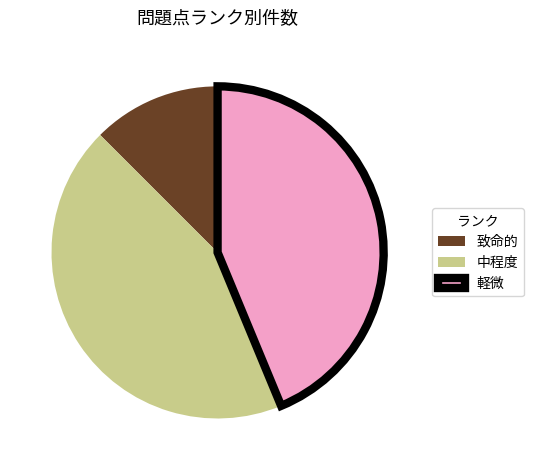

Does 中程度 account for over 50% of the chart?

No